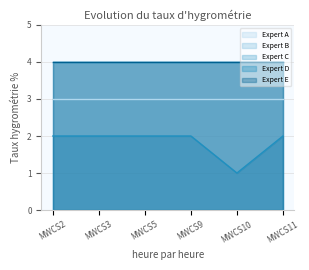

Rank the categories by Expert B value from highest to lowest.

MWCS2, MWCS3, MWCS5, MWCS9, MWCS10, MWCS11